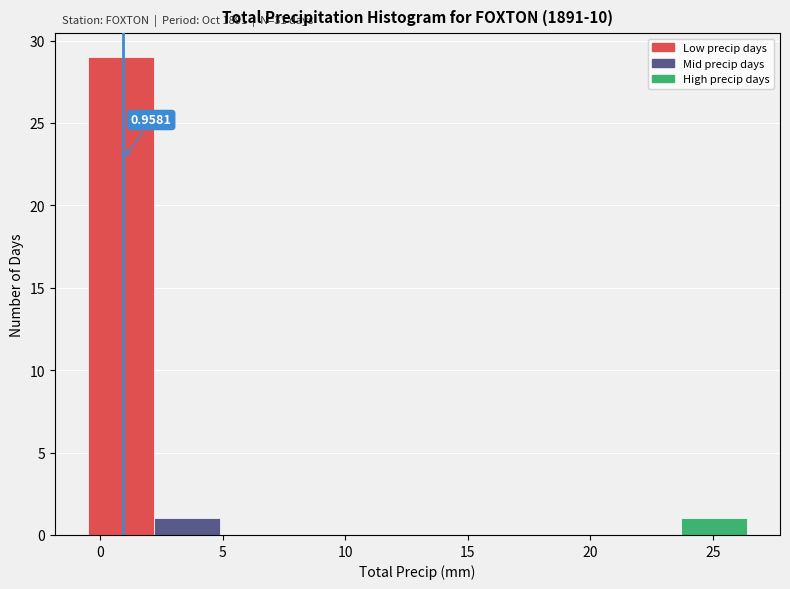

Over which range of the x-axis is the bar tallest?

-0.5 to 2.0